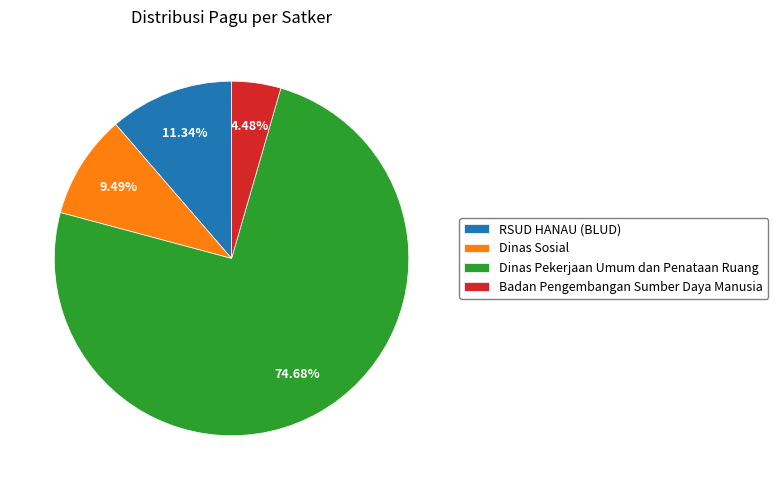

What is the ratio of the value at Dinas Pekerjaan Umum dan Penataan Ruang to the value at RSUD HANAU (BLUD)?

6.6